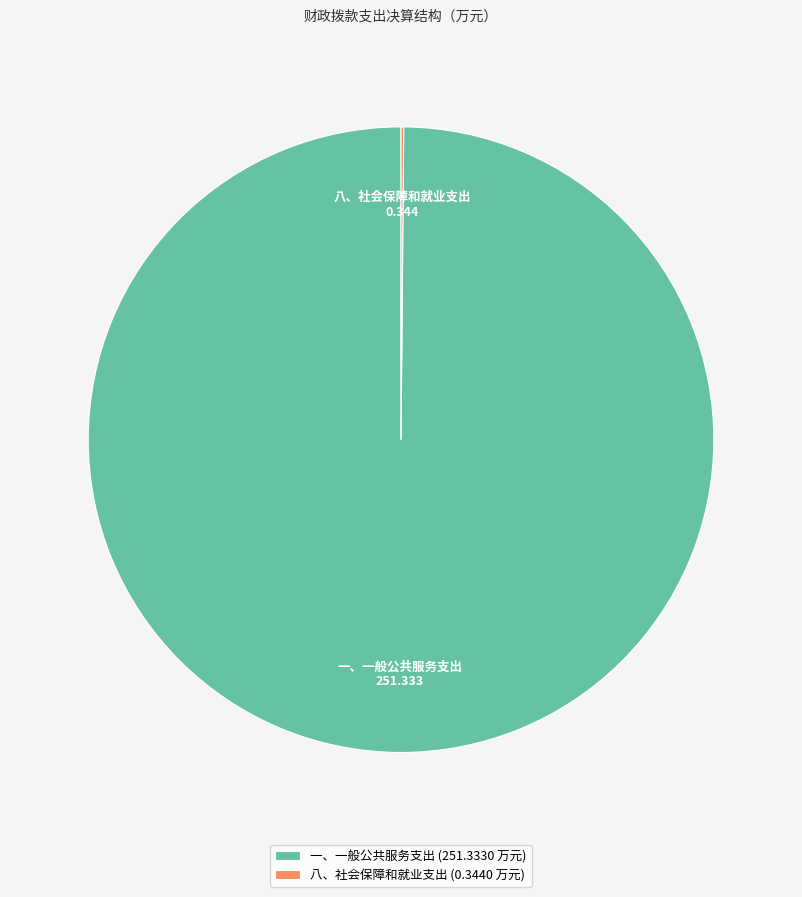

True or false: 一、一般公共服务支出 (251.3330 万元) accounts for 94% of the total.

False